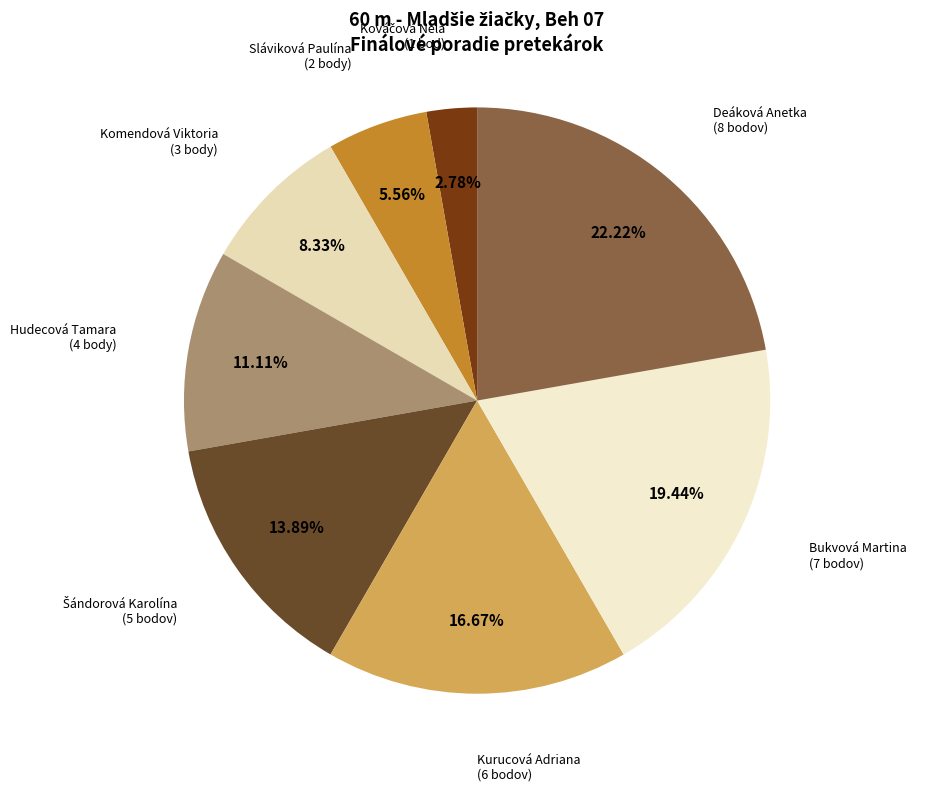

Is it true that Kurucová Adriana is 17% of the pie?

True